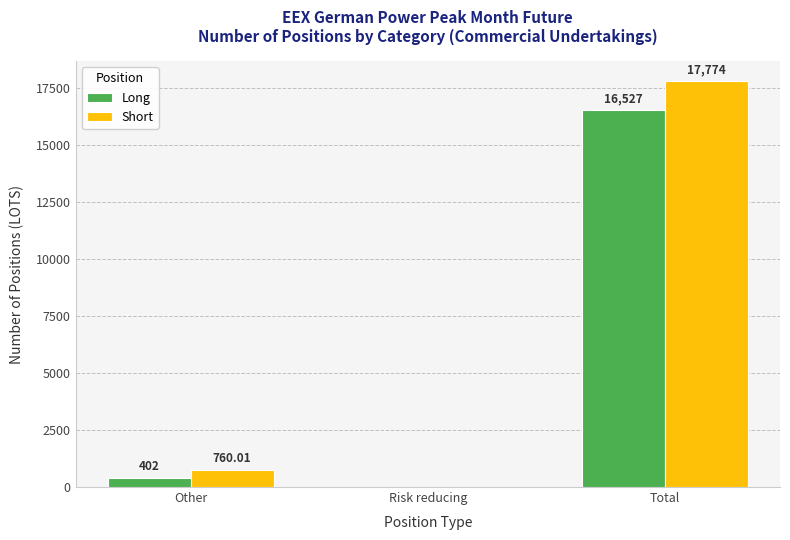

At which category does the chart reach its peak across all series?

Total